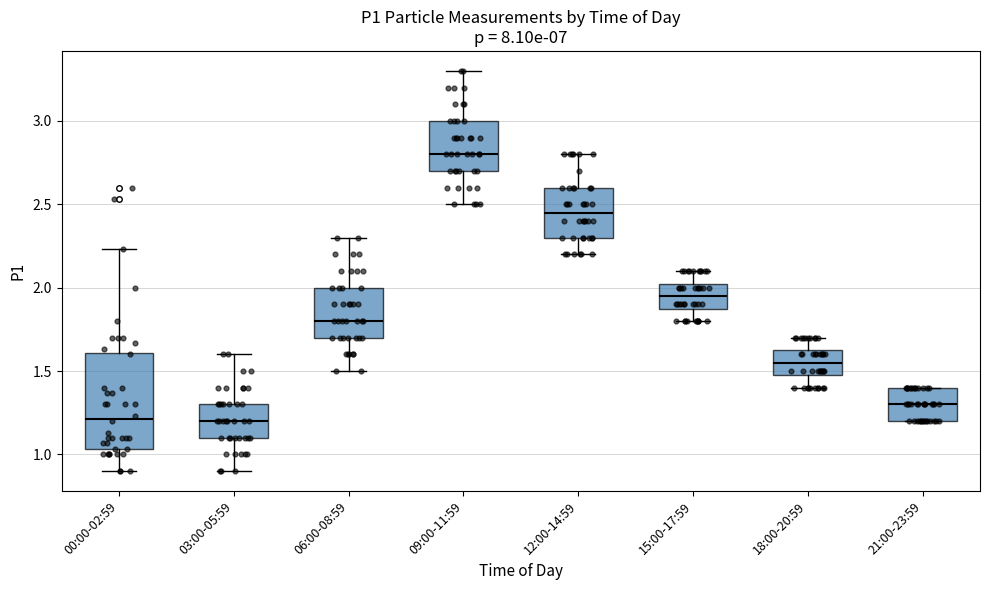

Reading left to right, transcribe this box plot: for each box, give where its median line is, the range the box spans, and where its two whiskers end, as read against the y-axis. The values are not printed on the chart, so give them approximately, as read against the axis.

00:00-02:59: median 1.20, box 1.05 to 1.60, whiskers 0.90 to 2.25
03:00-05:59: median 1.20, box 1.10 to 1.30, whiskers 0.90 to 1.60
06:00-08:59: median 1.80, box 1.70 to 2.00, whiskers 1.50 to 2.30
09:00-11:59: median 2.80, box 2.70 to 3.00, whiskers 2.50 to 3.30
12:00-14:59: median 2.45, box 2.30 to 2.60, whiskers 2.20 to 2.80
15:00-17:59: median 1.95, box 1.90 to 2.05, whiskers 1.80 to 2.10
18:00-20:59: median 1.55, box 1.50 to 1.65, whiskers 1.40 to 1.70
21:00-23:59: median 1.30, box 1.20 to 1.40, whiskers 1.20 to 1.40